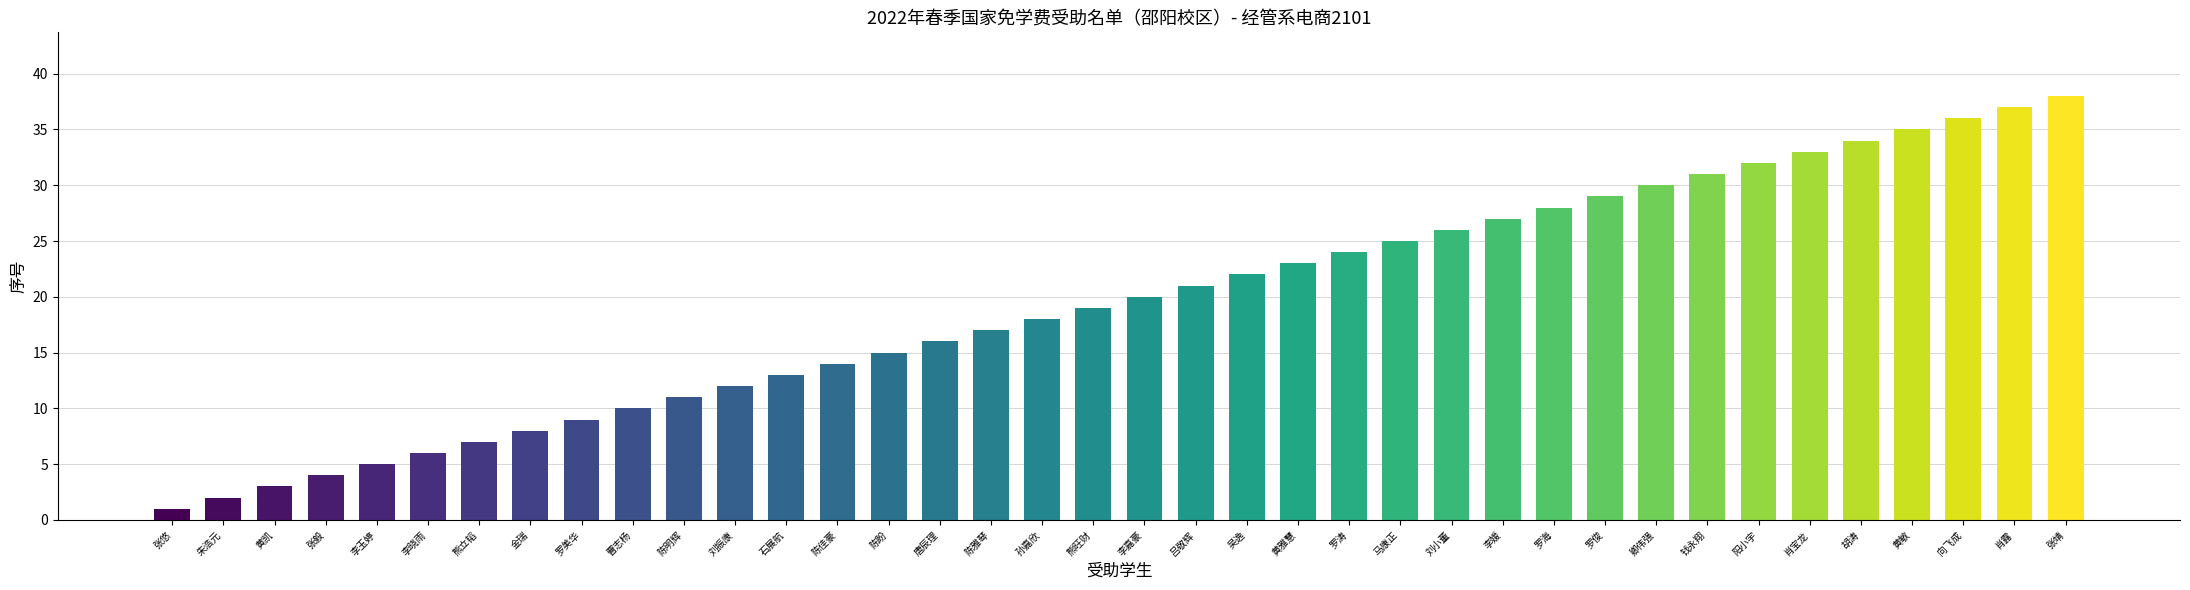

Reading left to right, extract all data points from this chart.

1	2	3	4	5	6	7	8	9	10	11	12	13	14	15	16	17	18	19	20	21	22	23	24	25	26	27	28	29	30	31	32	33	34	35	36	37	38